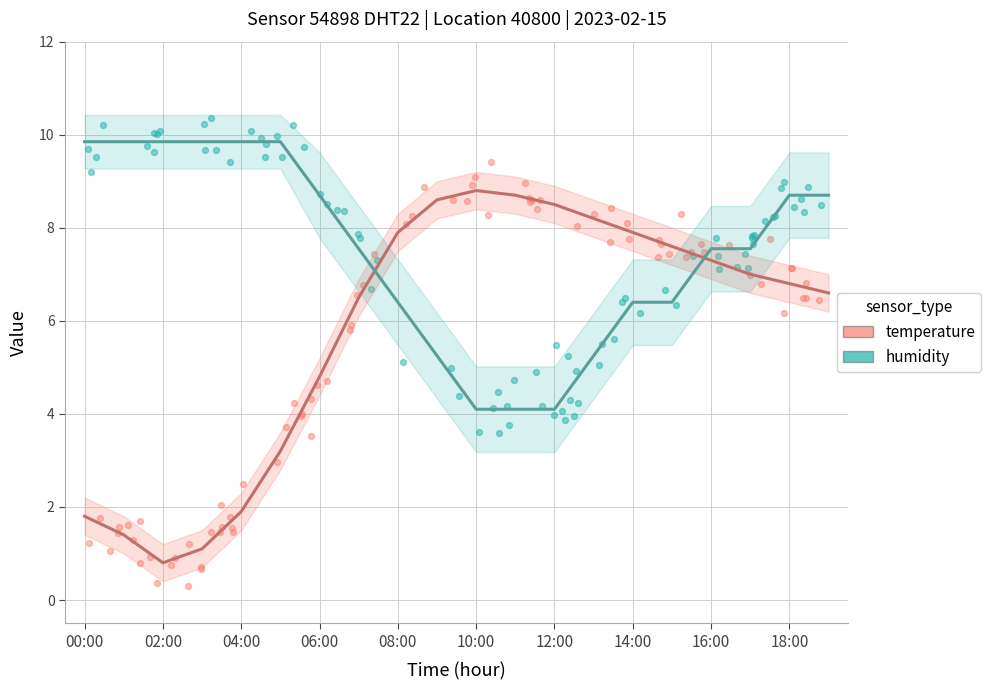

Which series contains the lowest Y value?

temperature